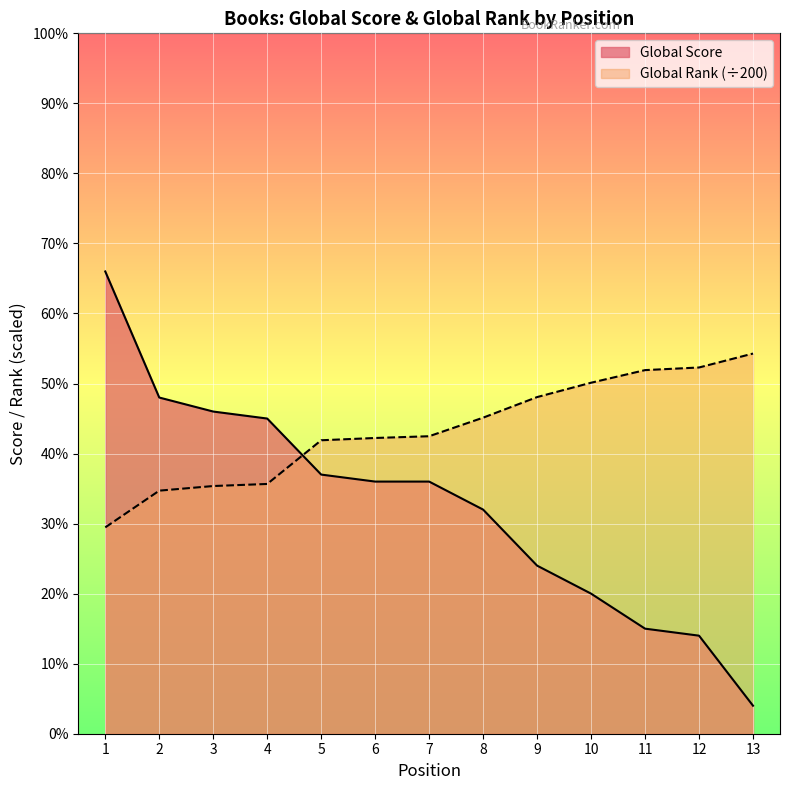

At which category is the sum across all series the highest?

1